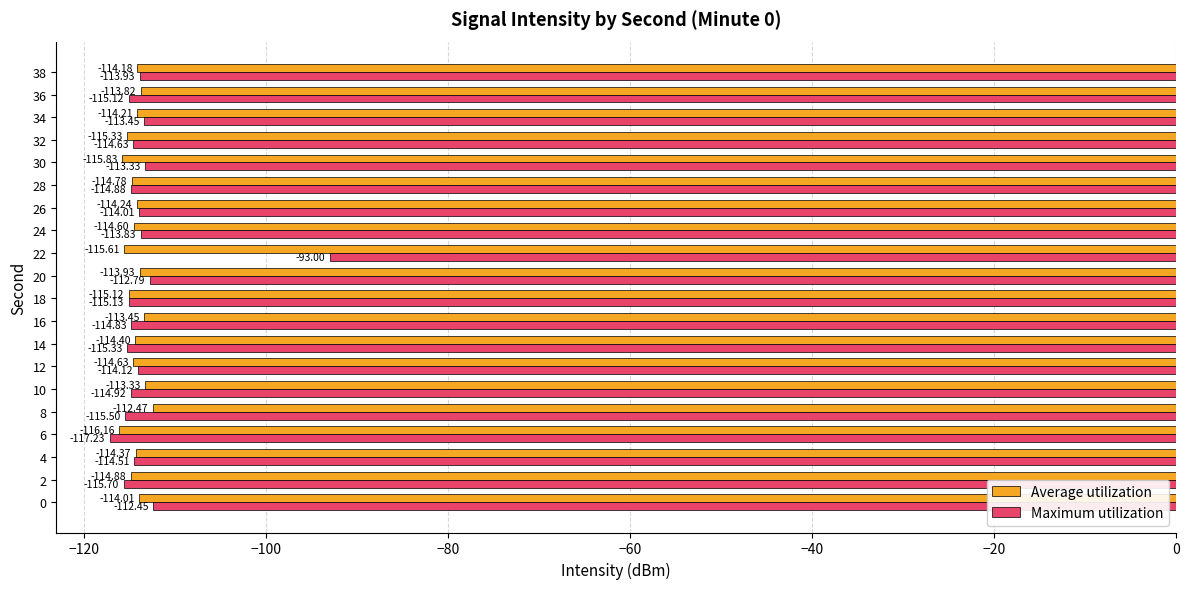

Rank the series by their maximum value, from lowest to highest.

Average utilization, Maximum utilization